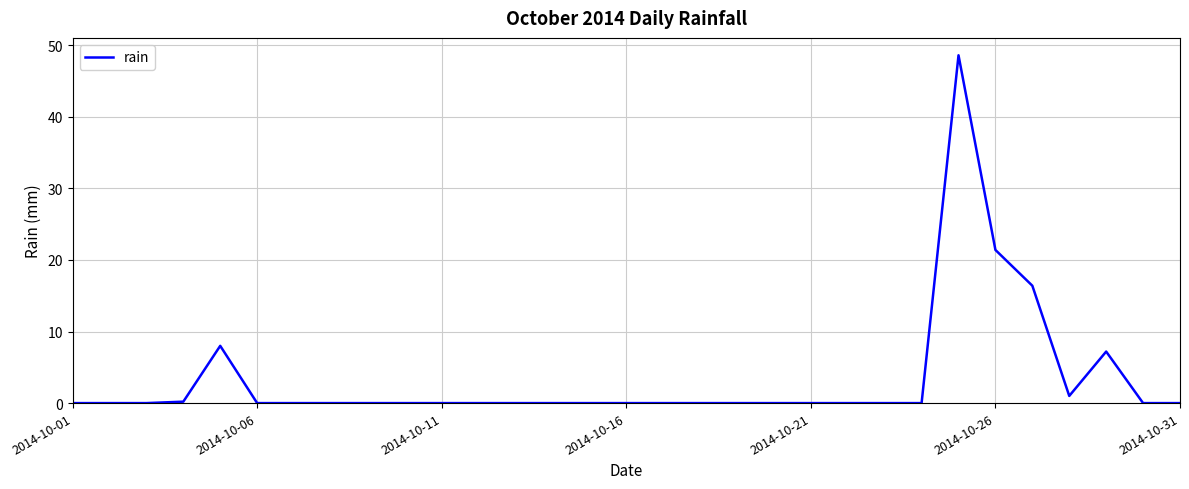

How many lines are shown in the chart?

1